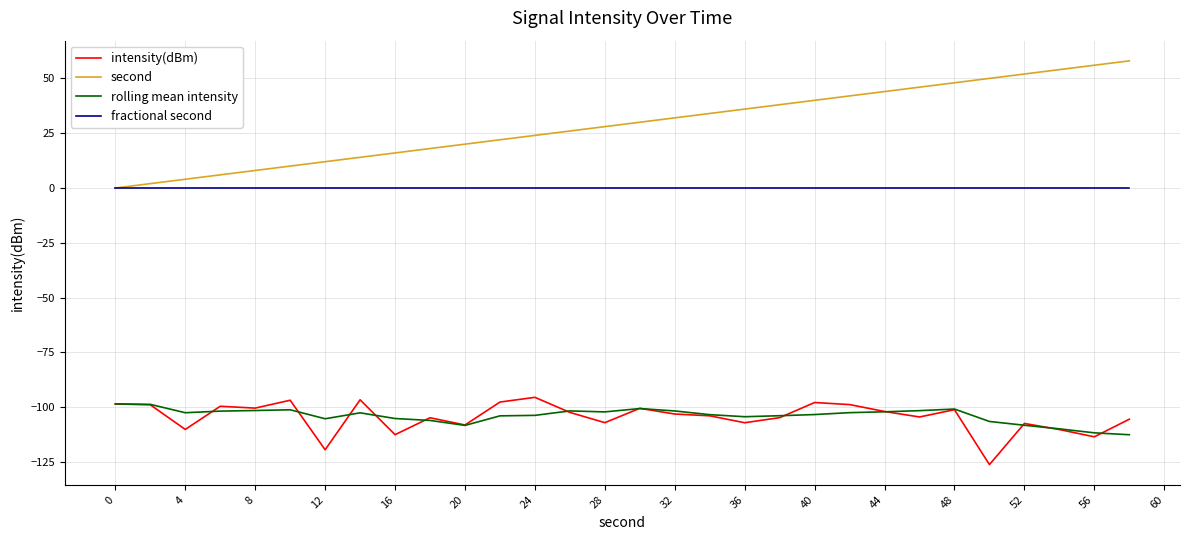

True or false: rolling mean intensity and fractional second intersect in this chart.

False